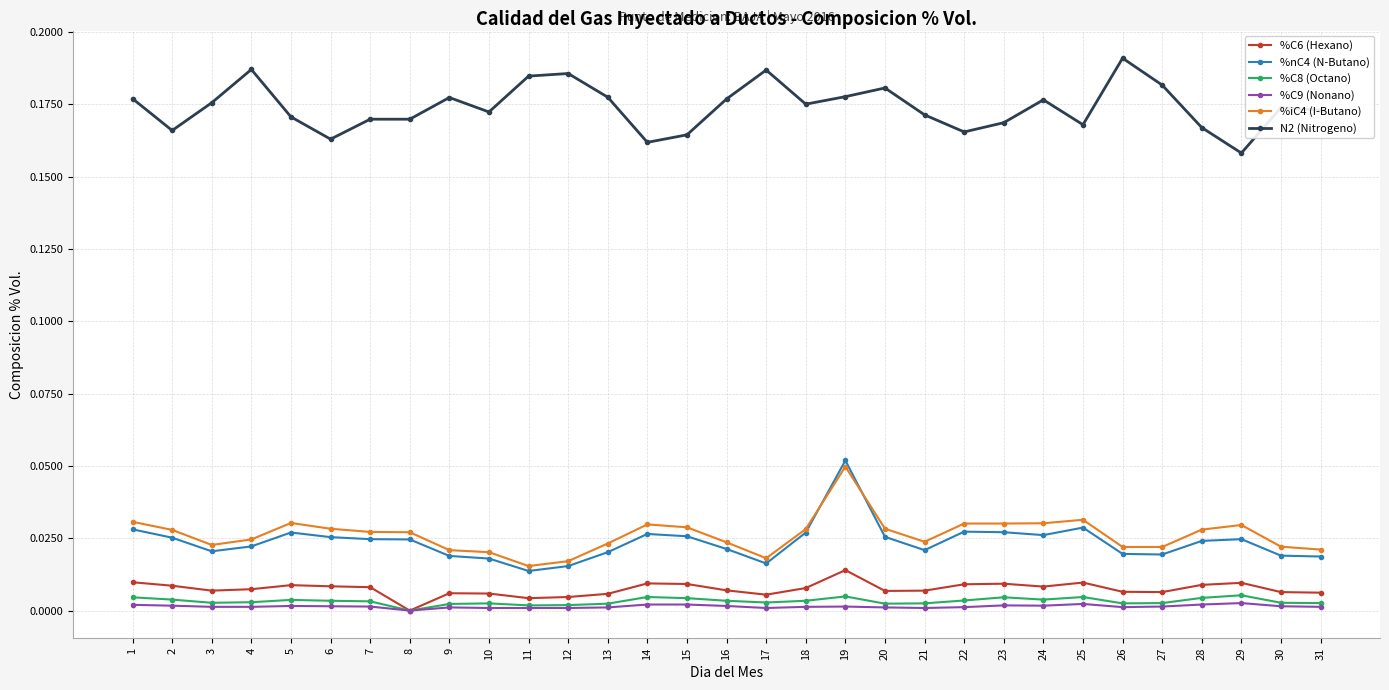

At how many categories does at least one series exceed 0?

31